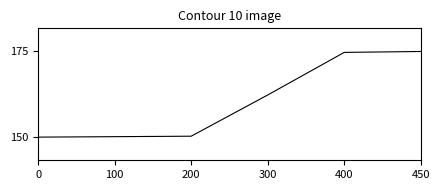

Is this an area chart (filled region under the line)?

No